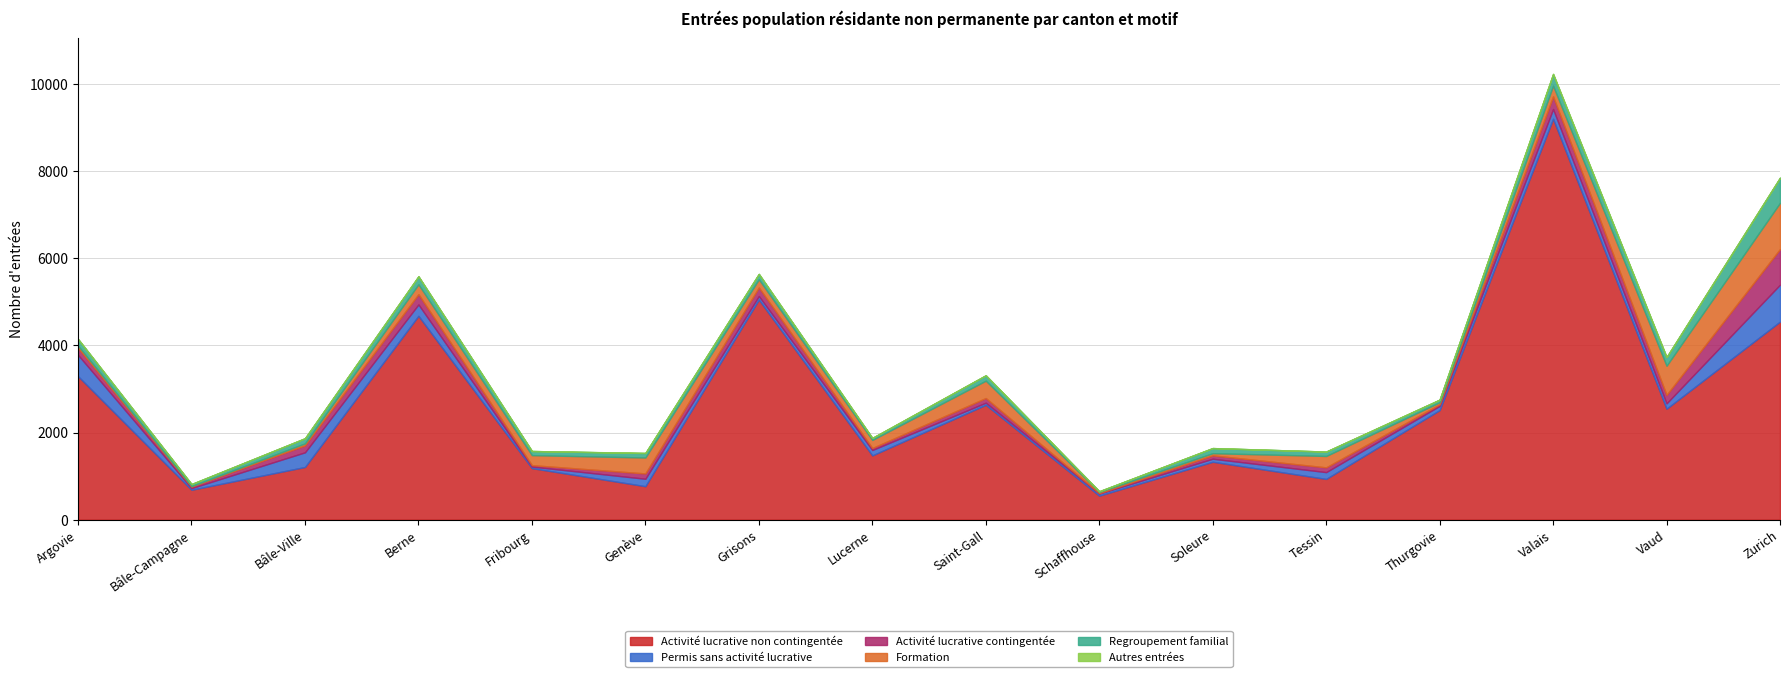

What is the average value of the Regroupement familial series?

145